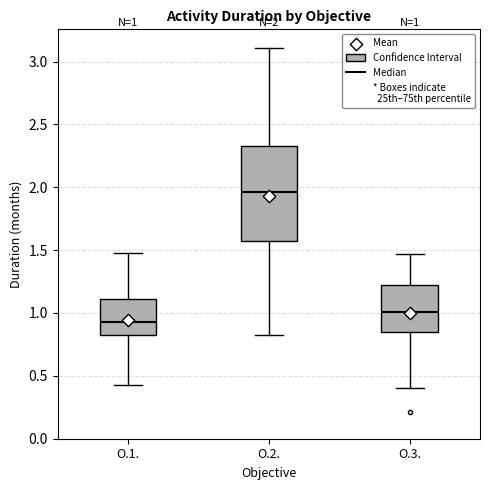

Which box has the highest median line?

O.2.